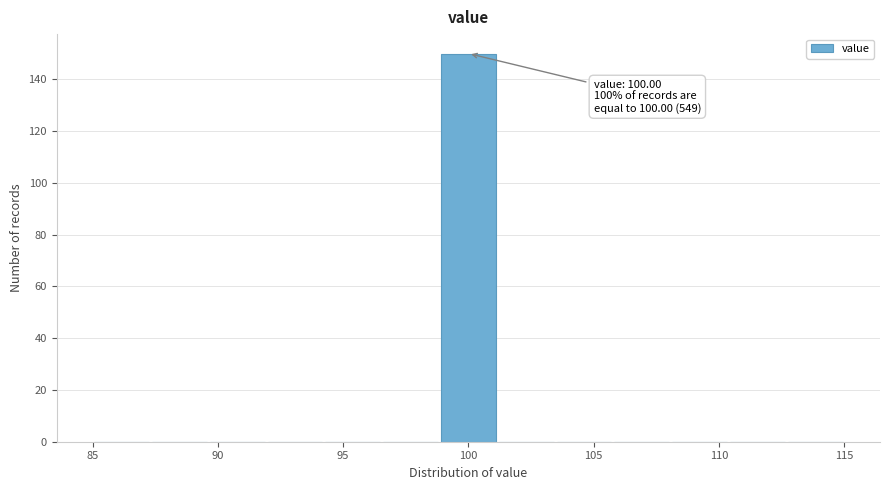

Over which range of the x-axis is the bar tallest?

99.0 to 101.0